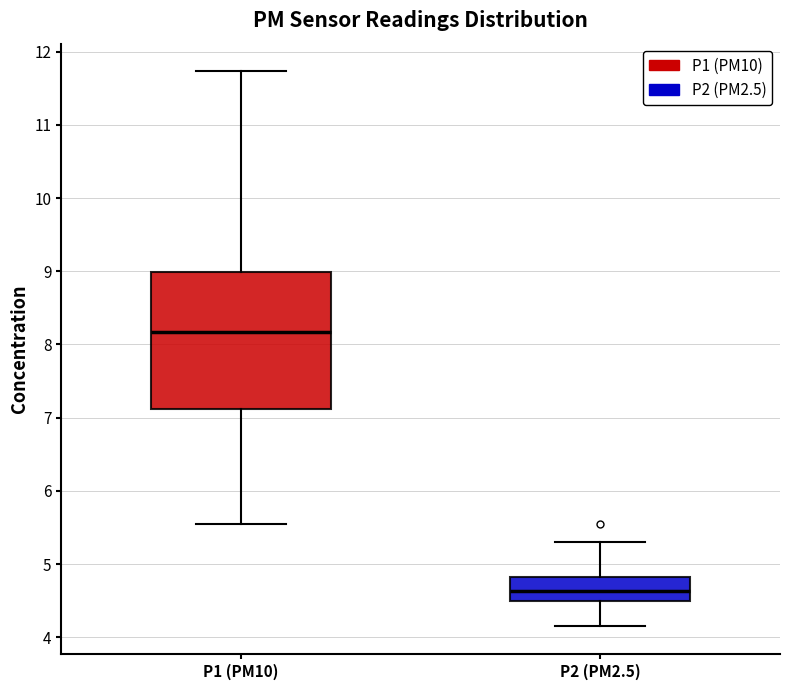

Comparing the boxes themselves (not the whiskers), which one is the tallest?

P1 (PM10)